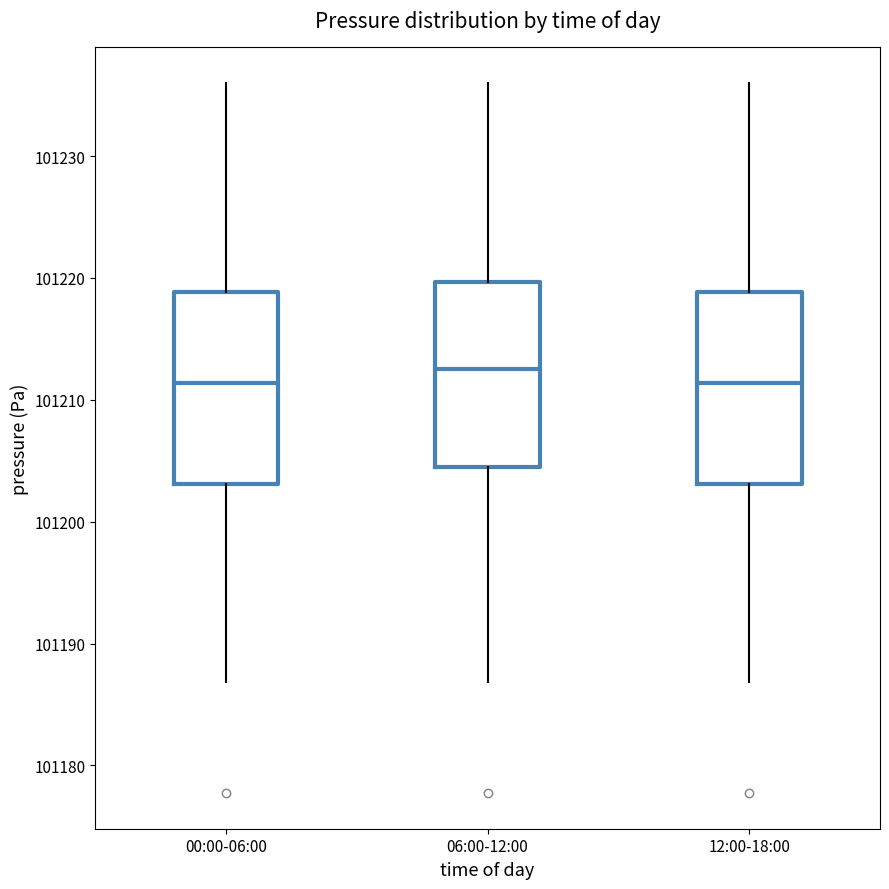

Reading left to right, transcribe this box plot: for each box, give where its median line is, the range the box spans, and where its two whiskers end, as read against the y-axis. The values are not printed on the chart, so give them approximately, as read against the axis.

00:00-06:00: median 101211, box 101203 to 101219, whiskers 101187 to 101236
06:00-12:00: median 101213, box 101204 to 101220, whiskers 101187 to 101236
12:00-18:00: median 101211, box 101203 to 101219, whiskers 101187 to 101236